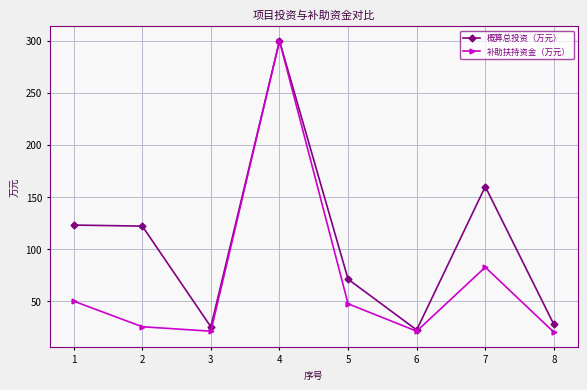

What is the greatest value displayed?

300.0